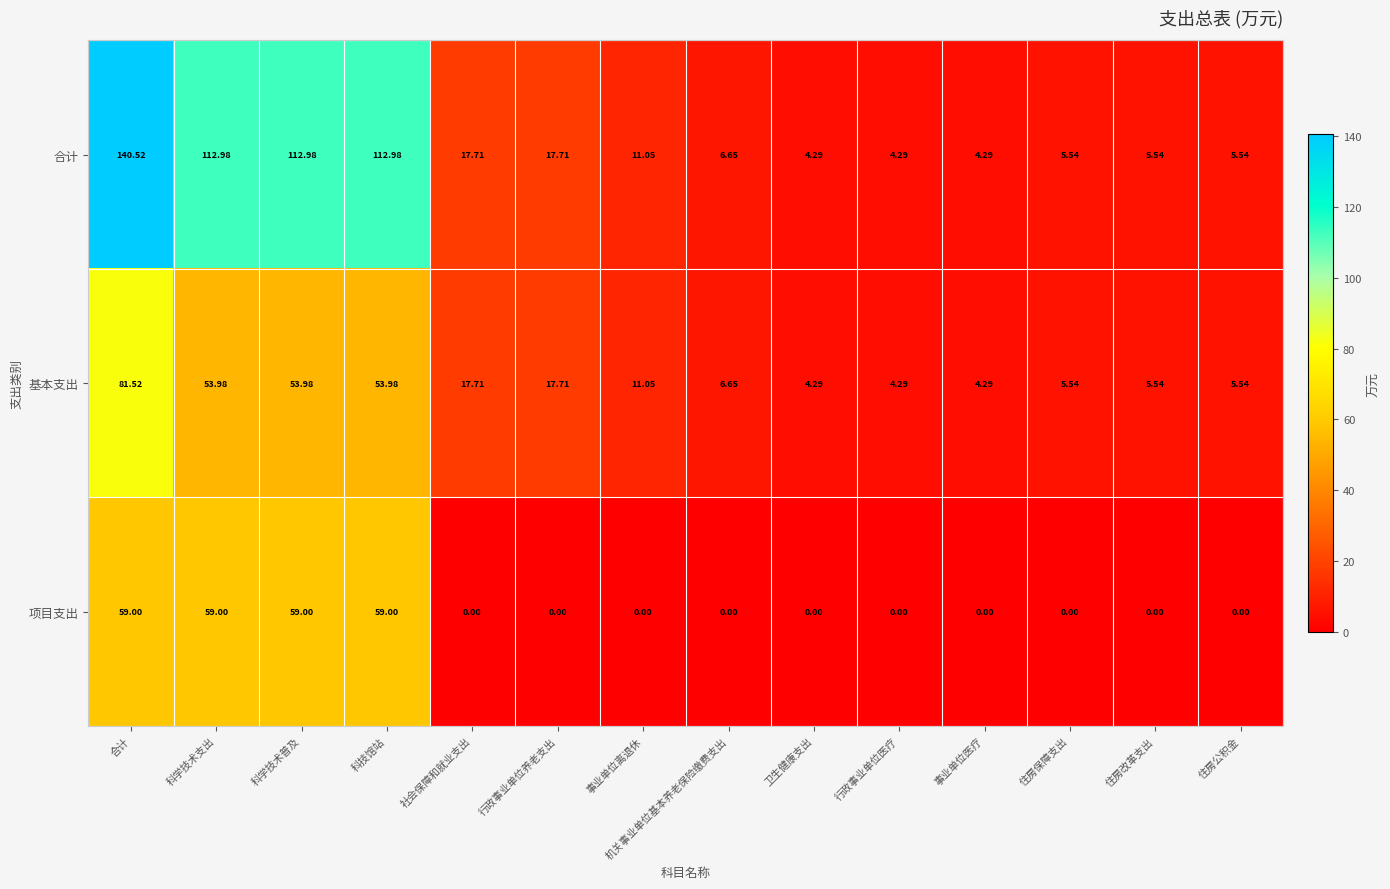

What is the maximum value shown in the chart?

140.5